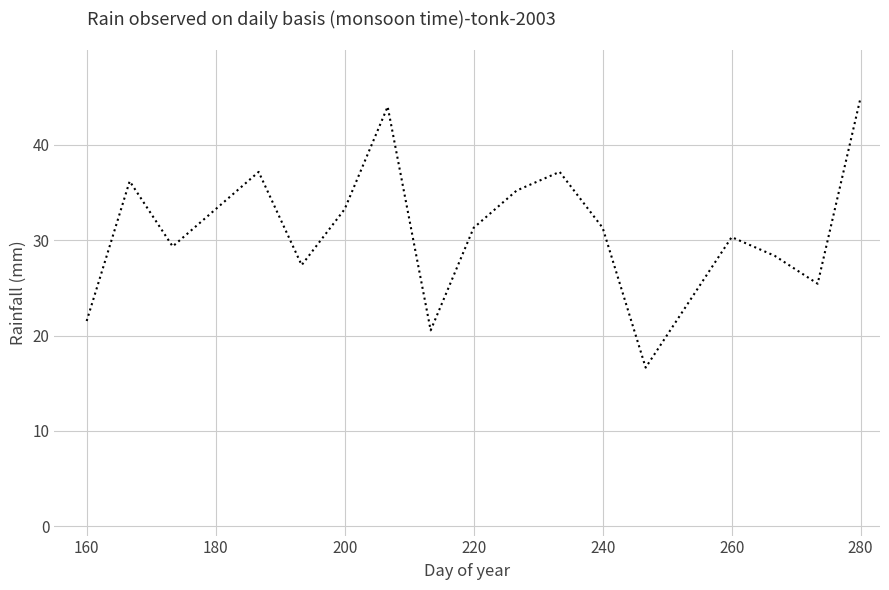

What is the difference between the maximum and minimum values?

28.4